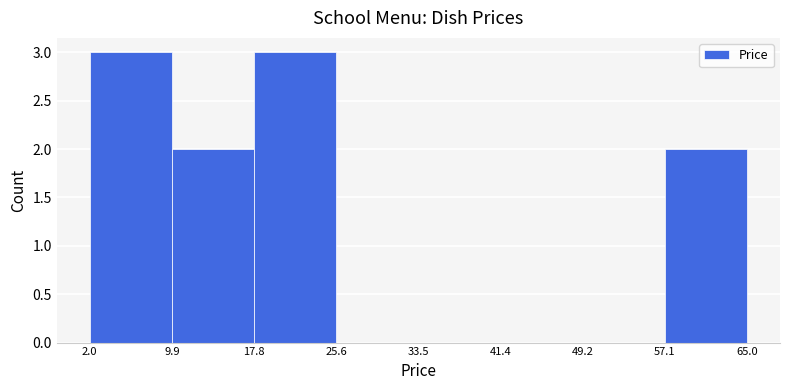

What is the height of the bar covering 2.0 to 9.9 on the x-axis? The values are not printed on the chart, so give them approximately, as read against the axis.

3